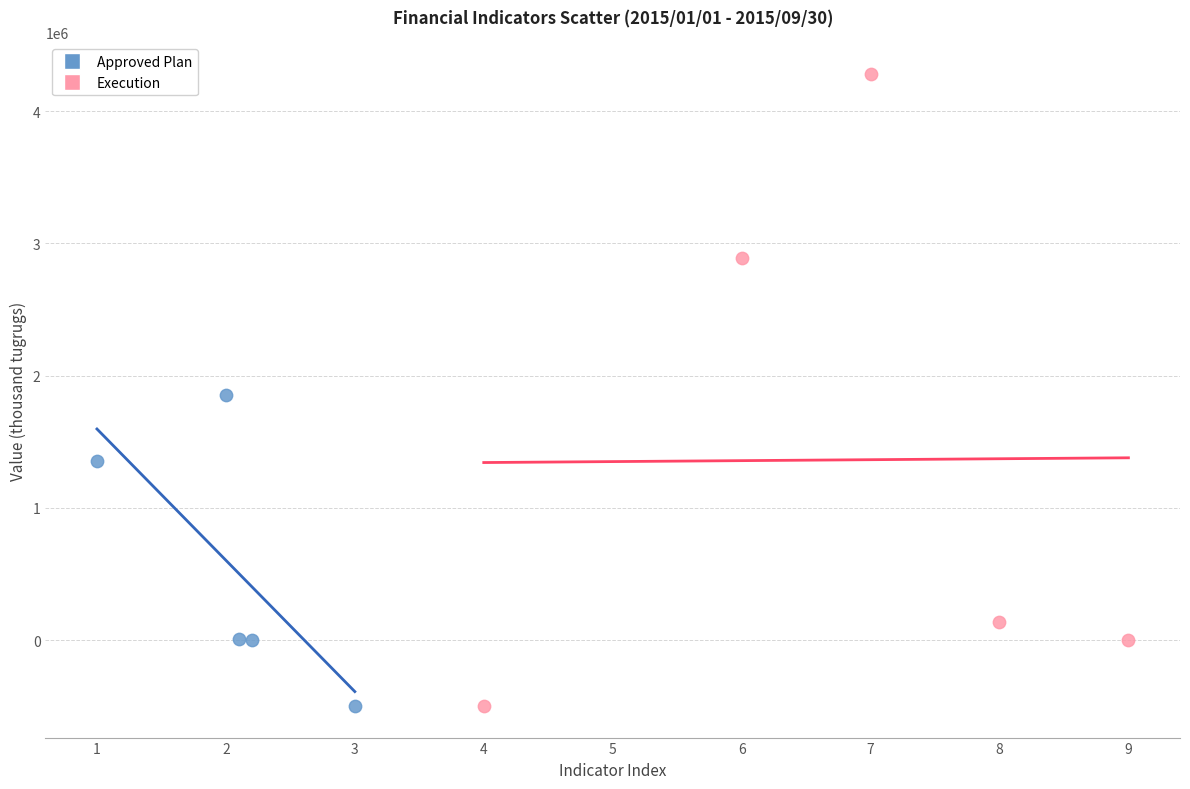

Which series reaches the maximum Y coordinate?

Execution